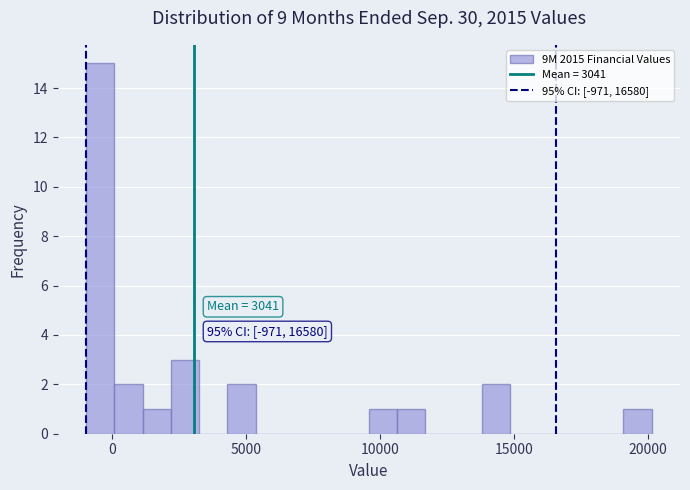

Read against the x-axis, roughly where is the centre of the tallest bar?

-500